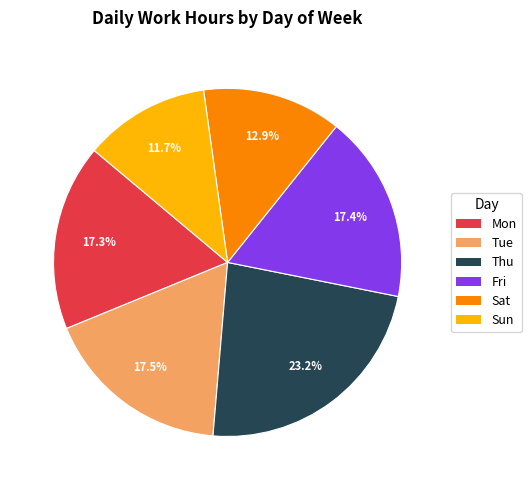

Is there any slice that represents more than half of the pie?

No